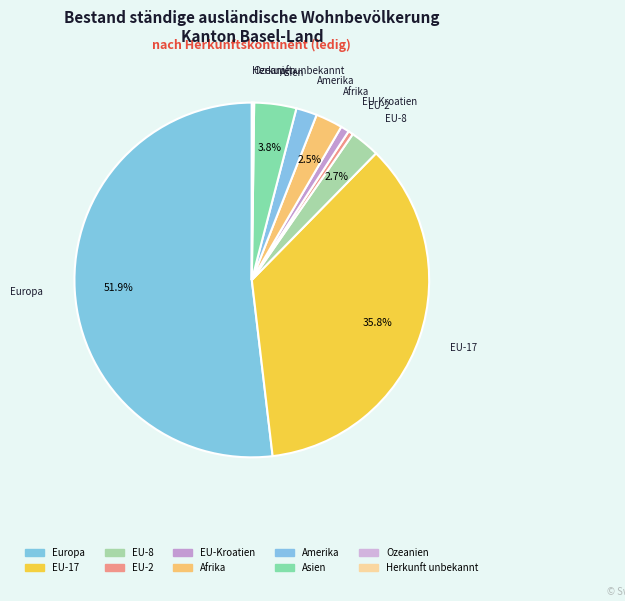

Does Europa account for over 50% of the chart?

Yes